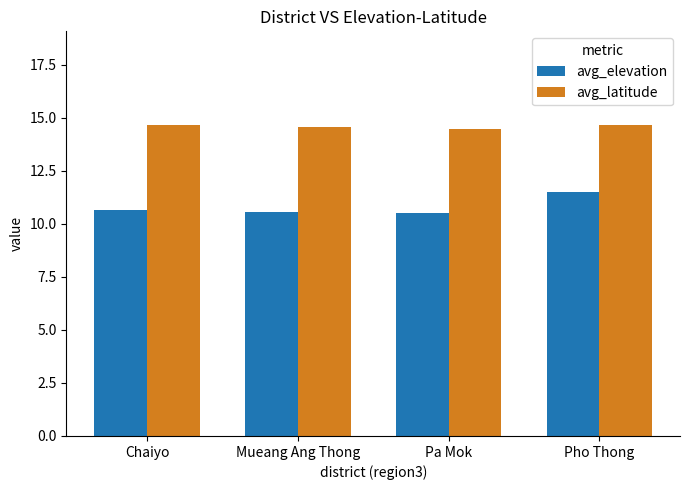

Which series changed the most between Pa Mok and Pho Thong?

avg_elevation